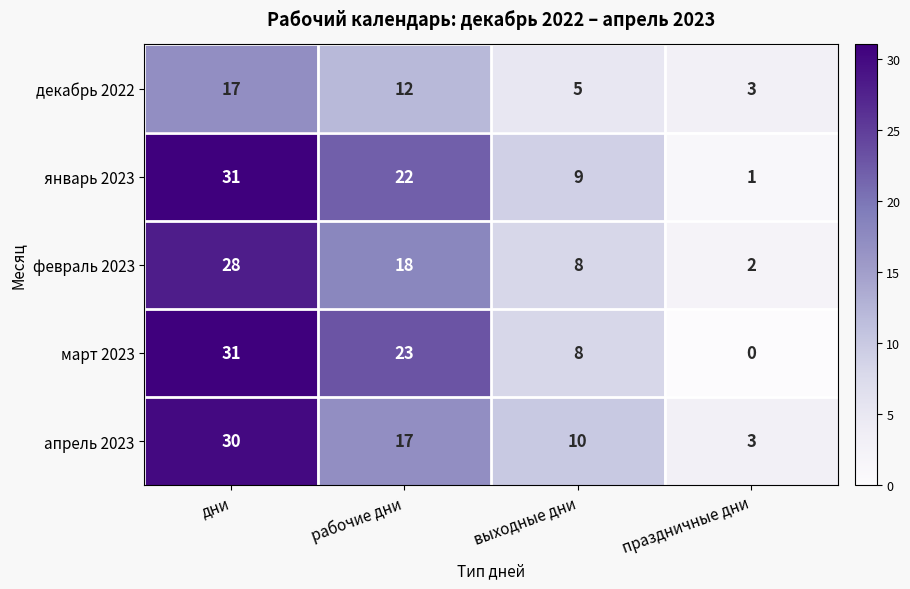

Is the value of апрель 2023 at выходные дни greater than the value of февраль 2023 at дни?

No